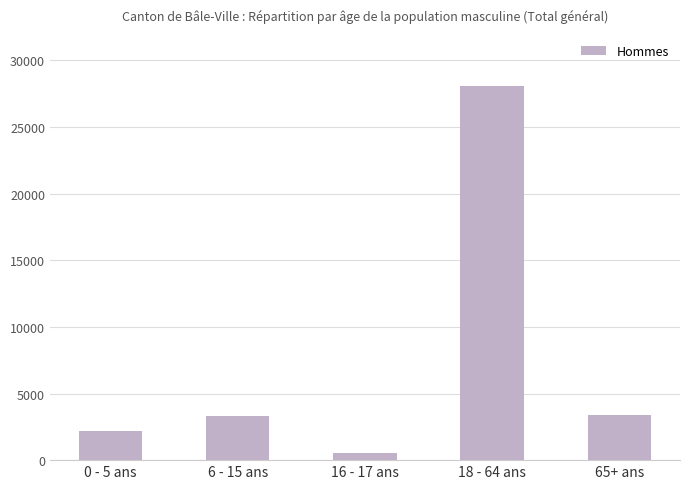

Which category has the lowest value across all series?

16 - 17 ans